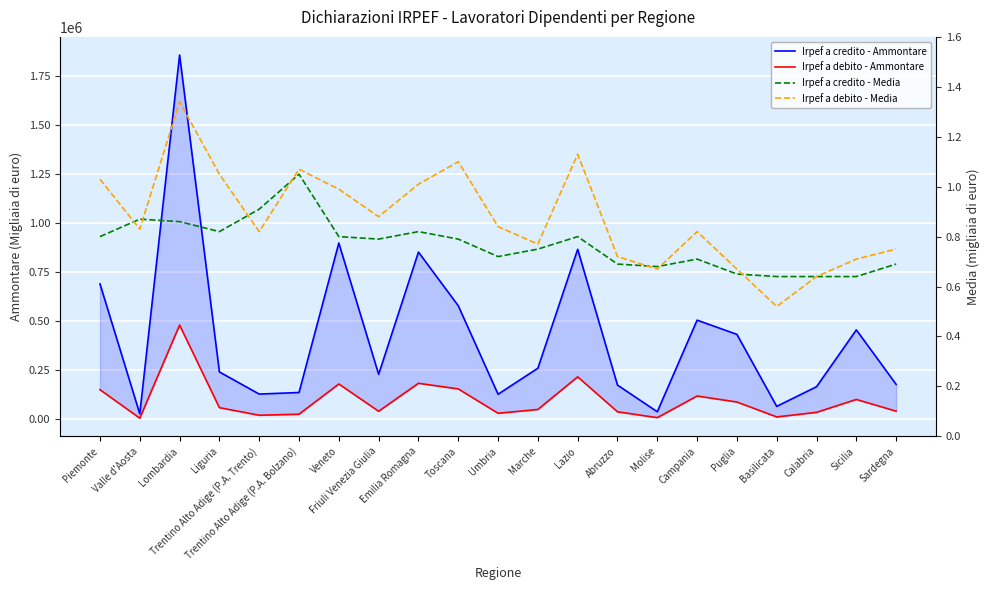

What is the label of the 19th point from the left?

Calabria